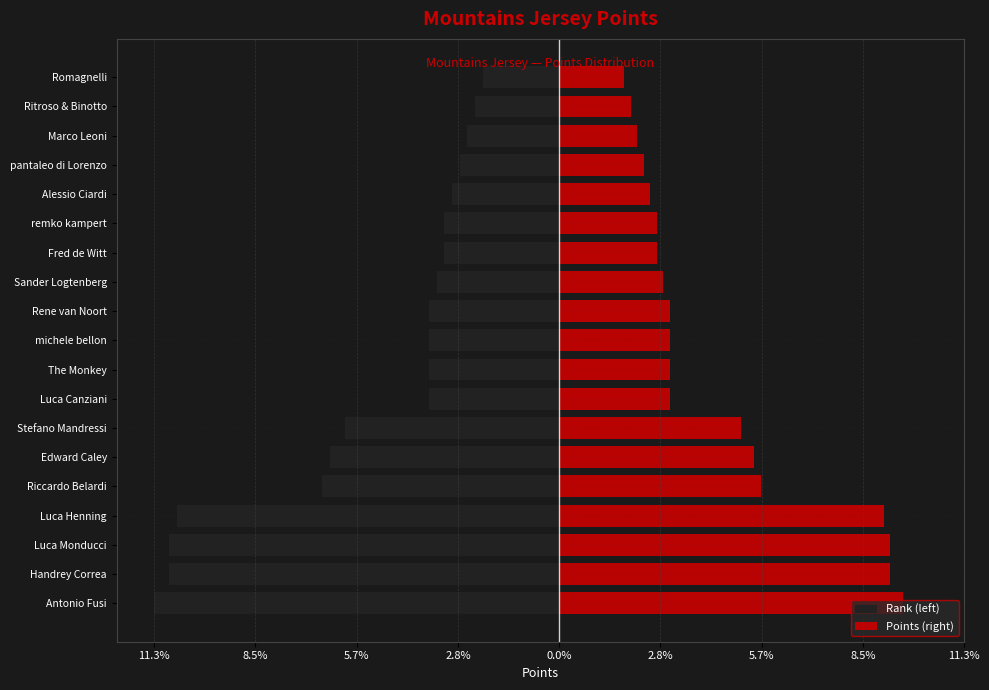

How many data points in Points (right) are less than 3?

8